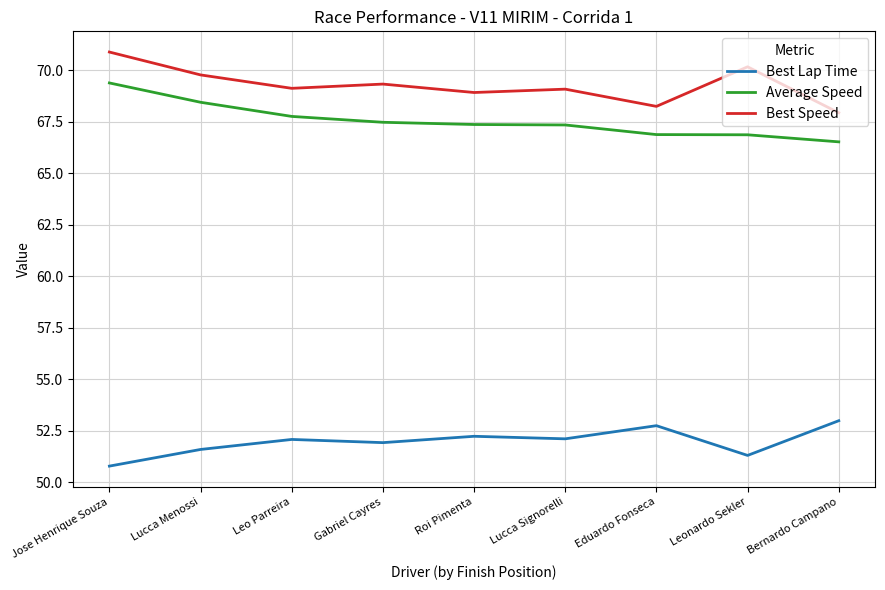

What is the smallest value displayed?

50.8